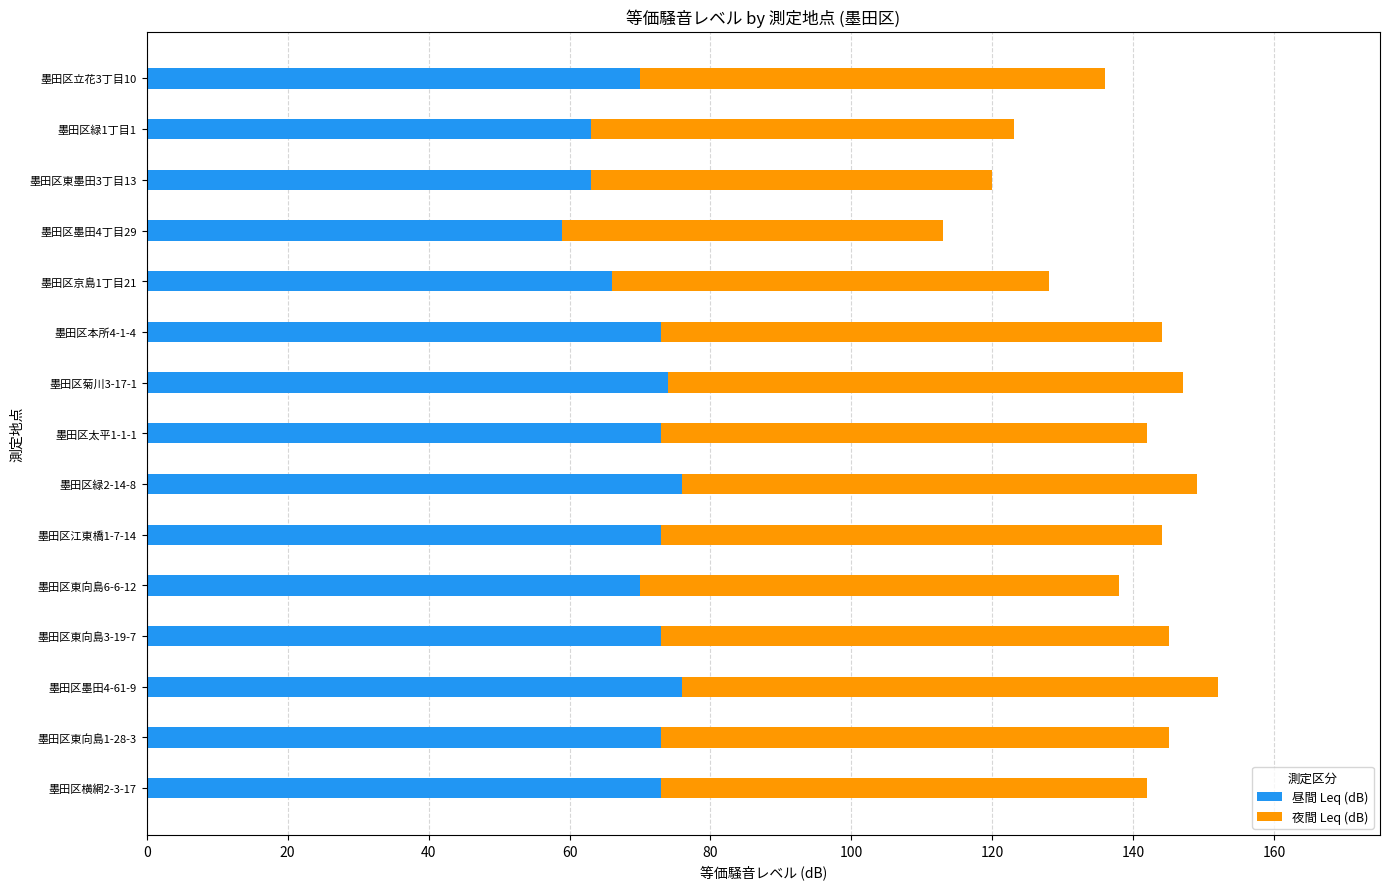

The 昼間 Leq (dB) series shows 36 at 墨田区東向島6-6-12. True or false?

False